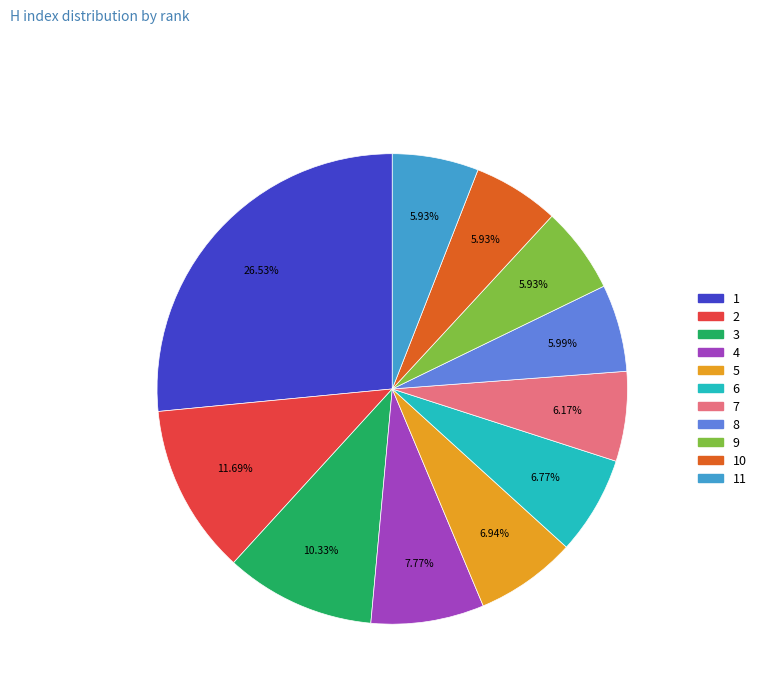

How many segments does this pie chart have?

11